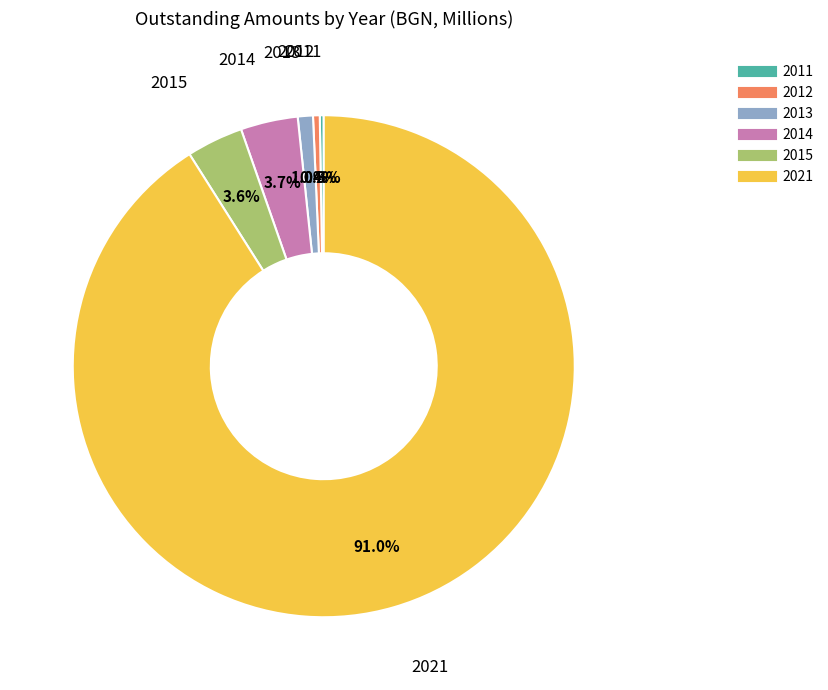

What is the largest slice in the pie chart?

2021